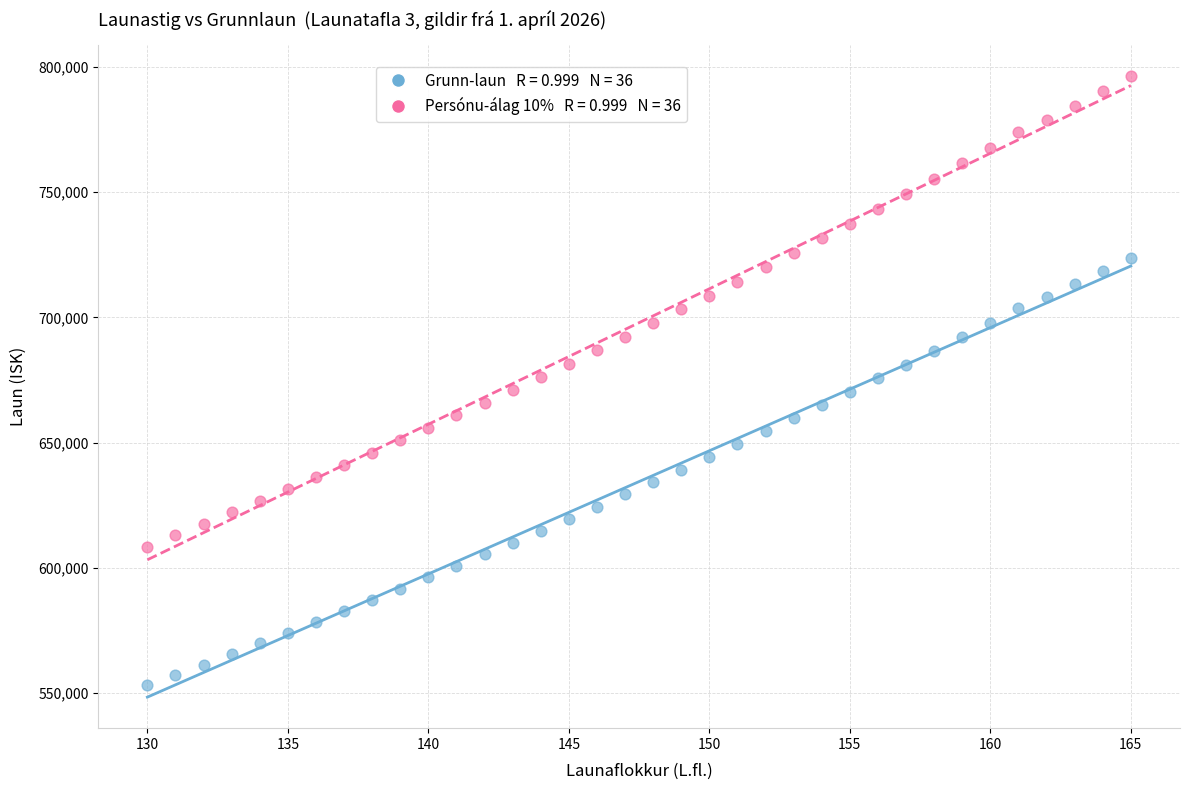

Across all data points, what is the range of Y values (max minus min)?

243072